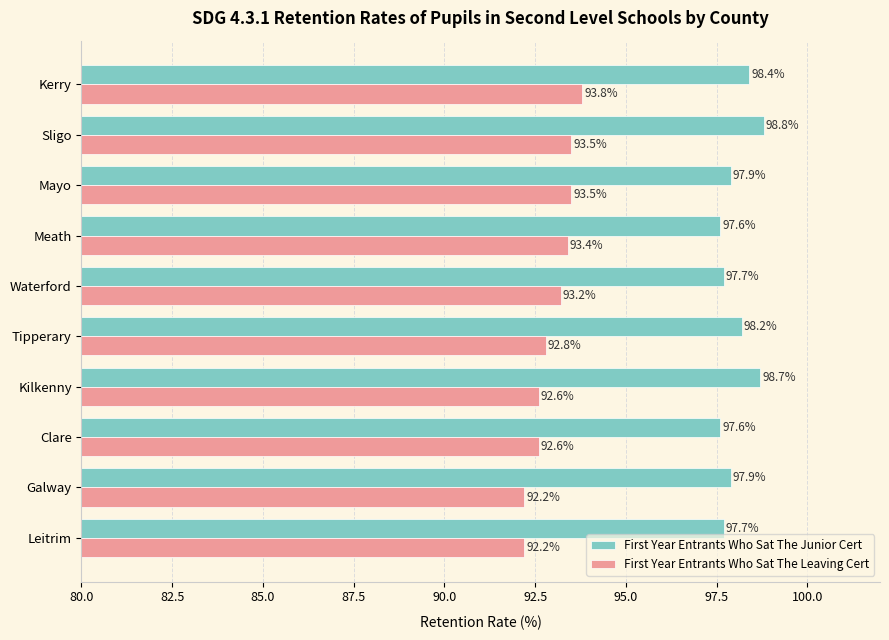

At how many categories does at least one series exceed 98?

4